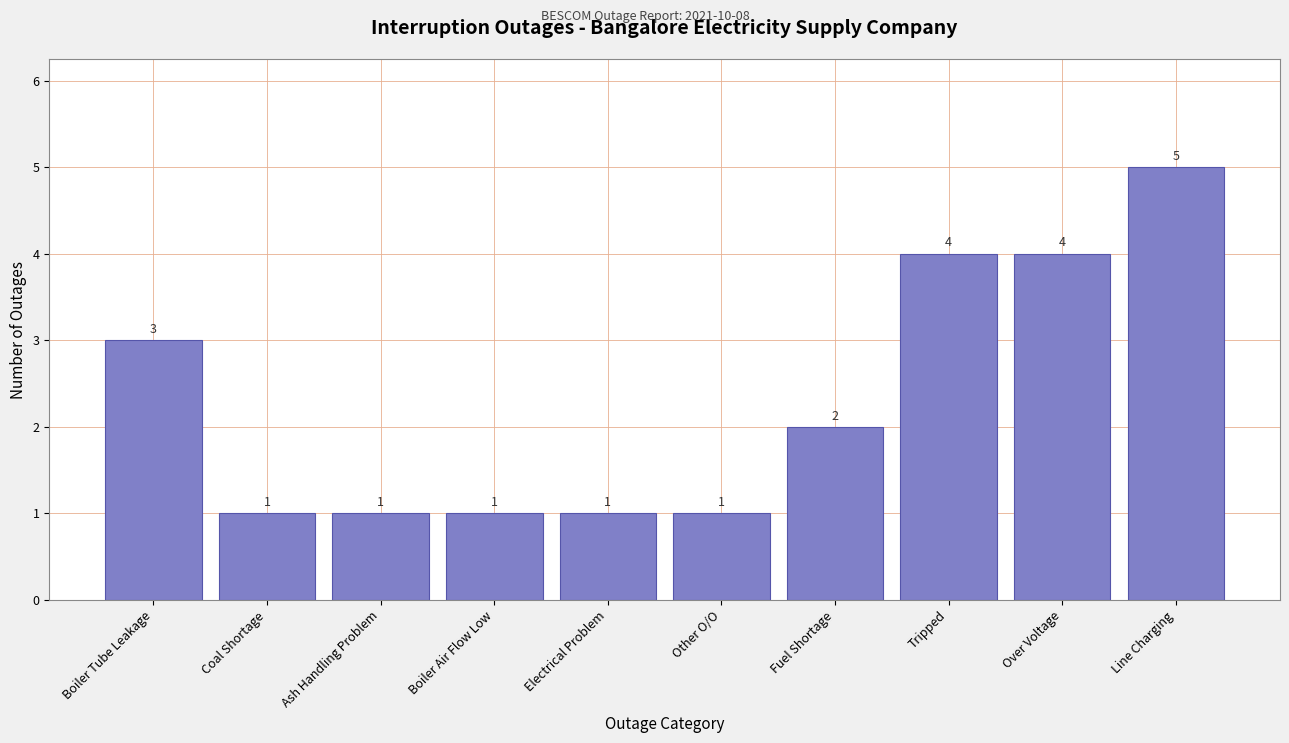

Reading left to right, extract all data points from this chart.

Boiler Tube Leakage=3	Coal Shortage=1	Ash Handling Problem=1	Boiler Air Flow Low=1	Electrical Problem=1	Other O/O=1	Fuel Shortage=2	Tripped=4	Over Voltage=4	Line Charging=5